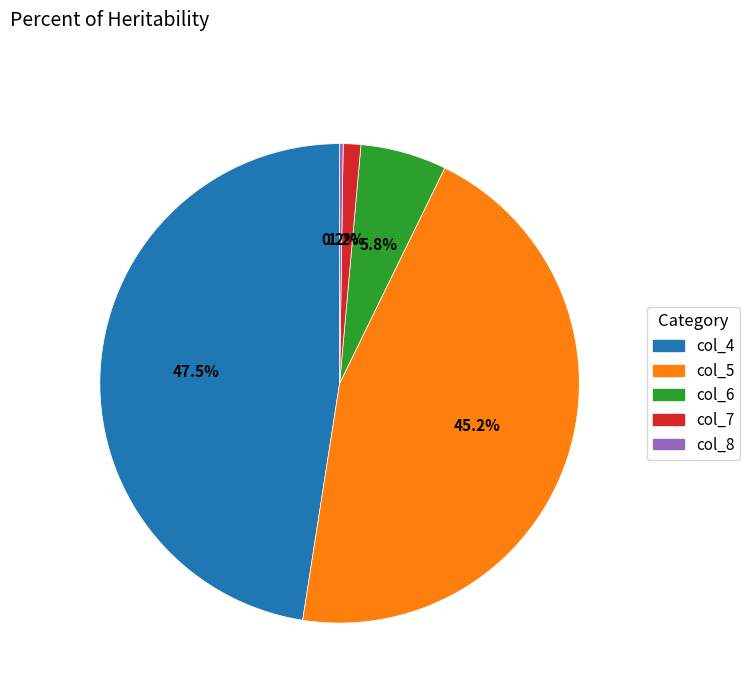

Is there a majority slice in this chart?

No